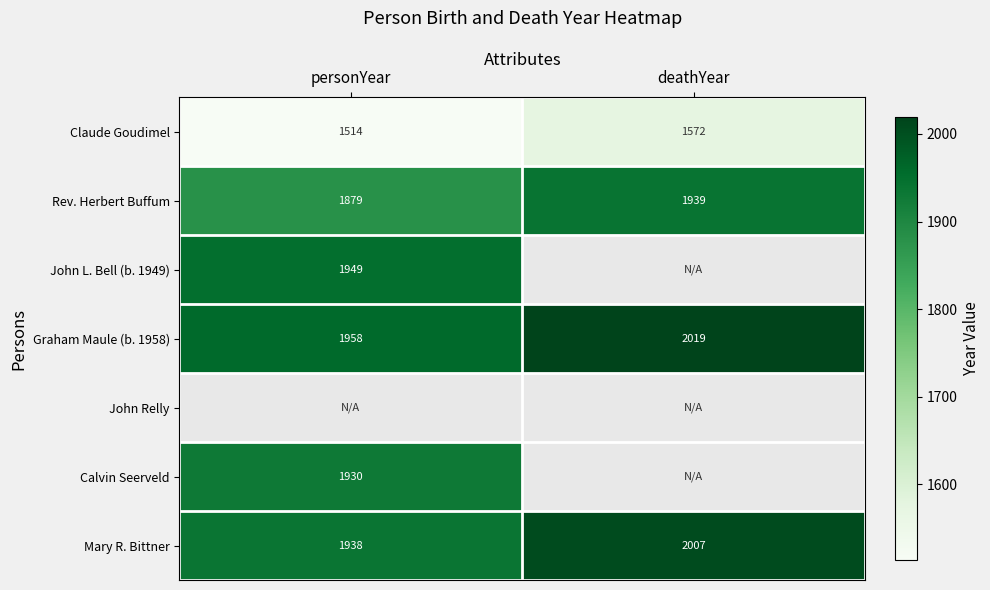

What is the difference between the maximum and minimum values in the Claude Goudimel series?

58